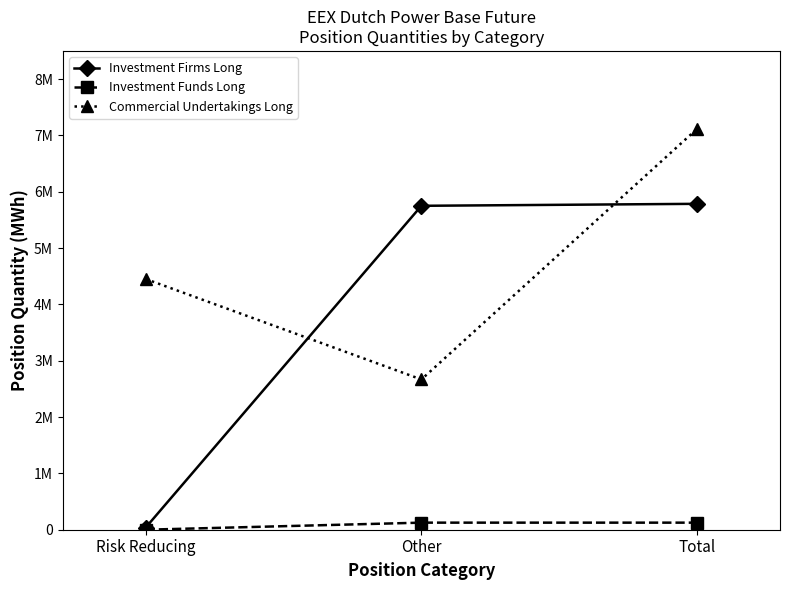

What are all the series names shown in the legend?

Investment Firms Long, Investment Funds Long, Commercial Undertakings Long